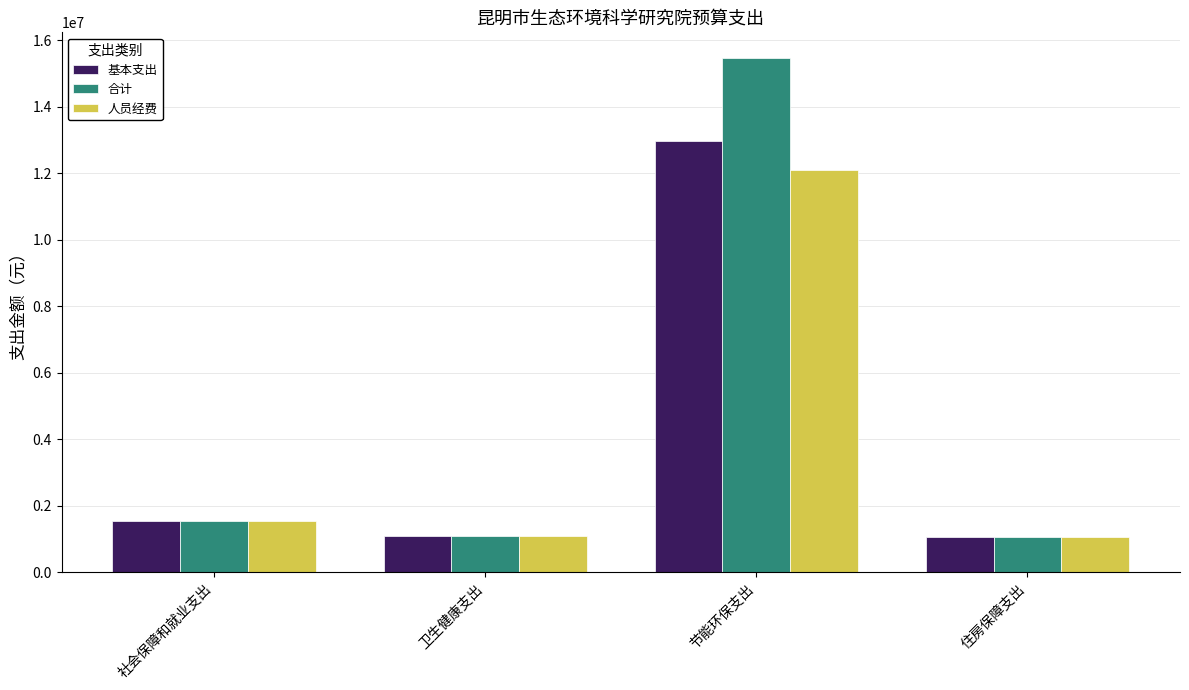

The 基本支出 series shows 362104.8 at 住房保障支出. True or false?

False